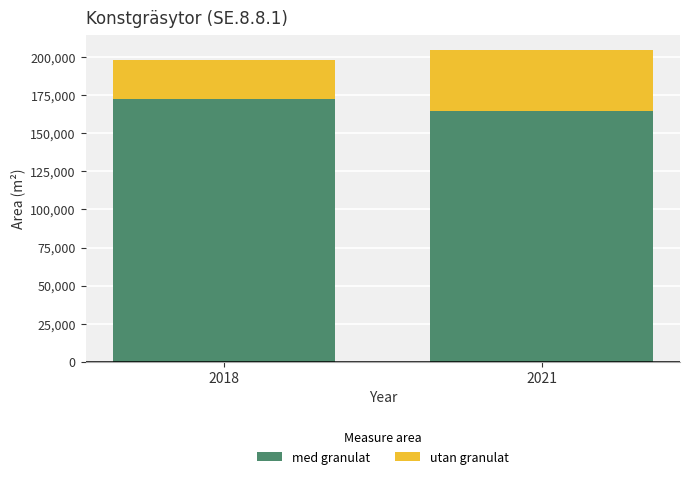

Reading left to right, transcribe the values for med granulat.

2018=172400	2021=164649